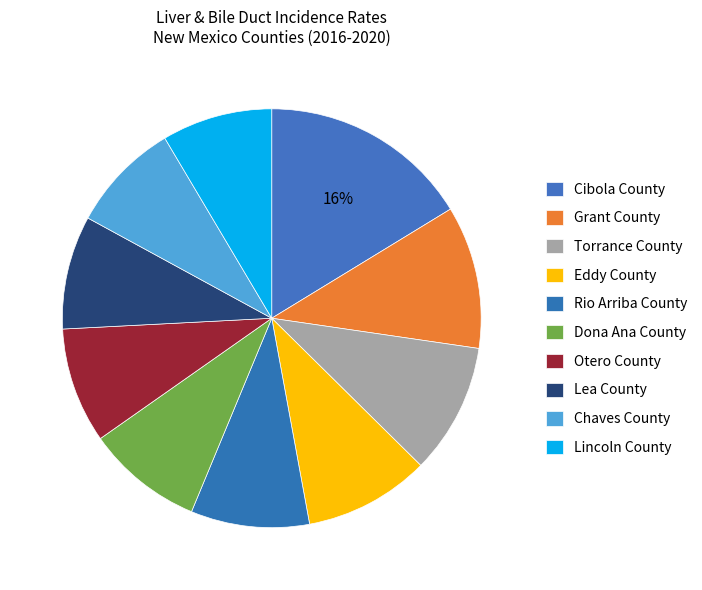

How many slices are in this pie chart?

10